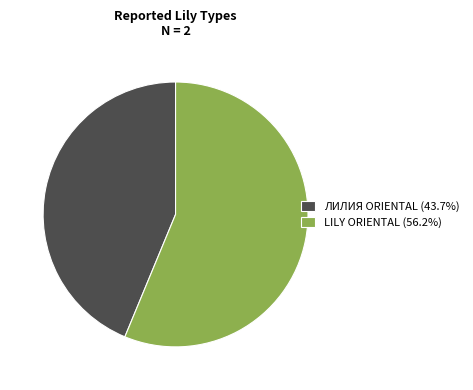

Rank the categories by value from highest to lowest.

LILY ORIENTAL, ЛИЛИЯ ORIENTAL